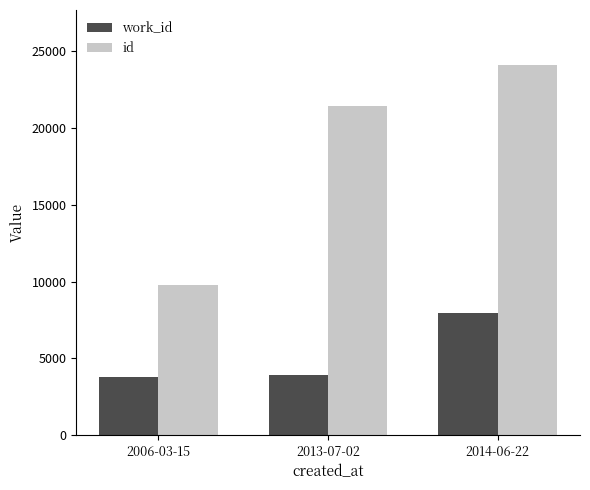

How many bars are there in each group?

2